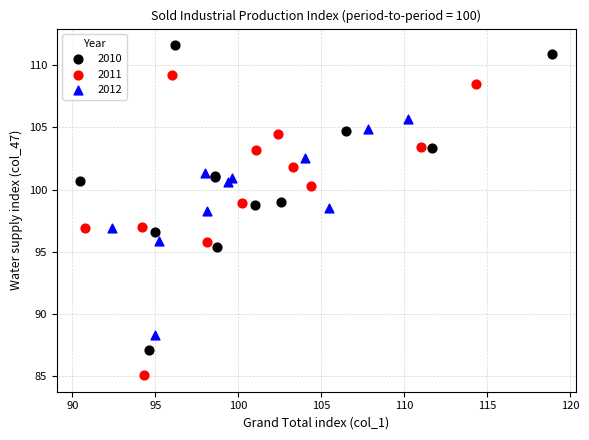

Which series contains the highest Y value?

2010